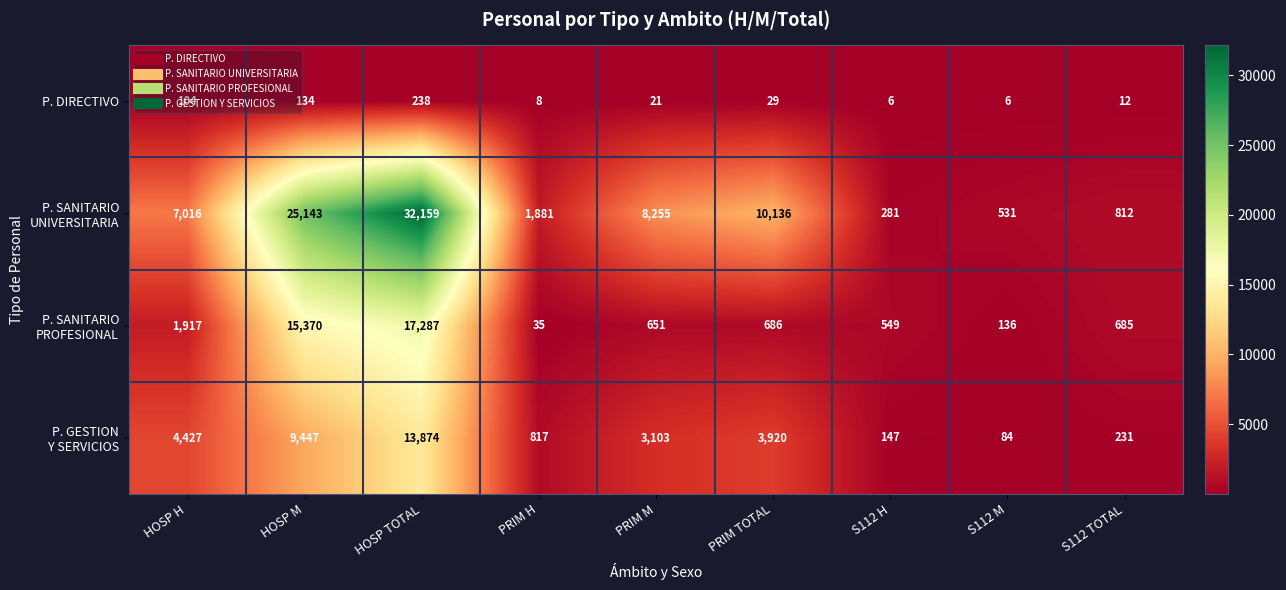

What is the difference between the P. DIRECTIVO values at HOSP M and S112 M?

128